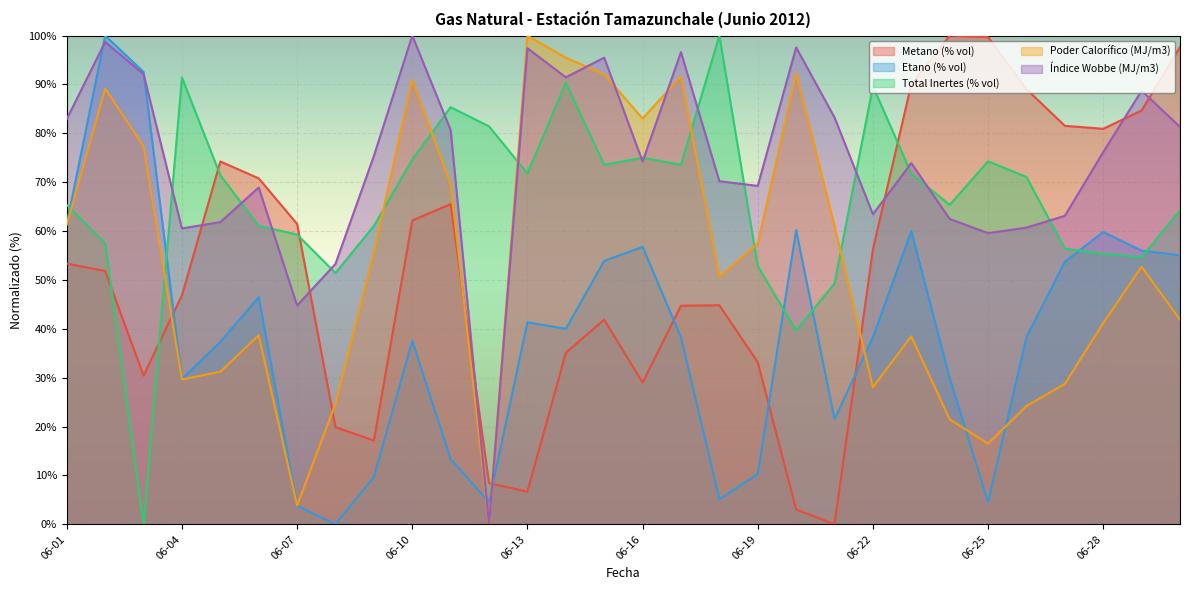

What is the difference between the highest and lowest values at 06-25?

95.1